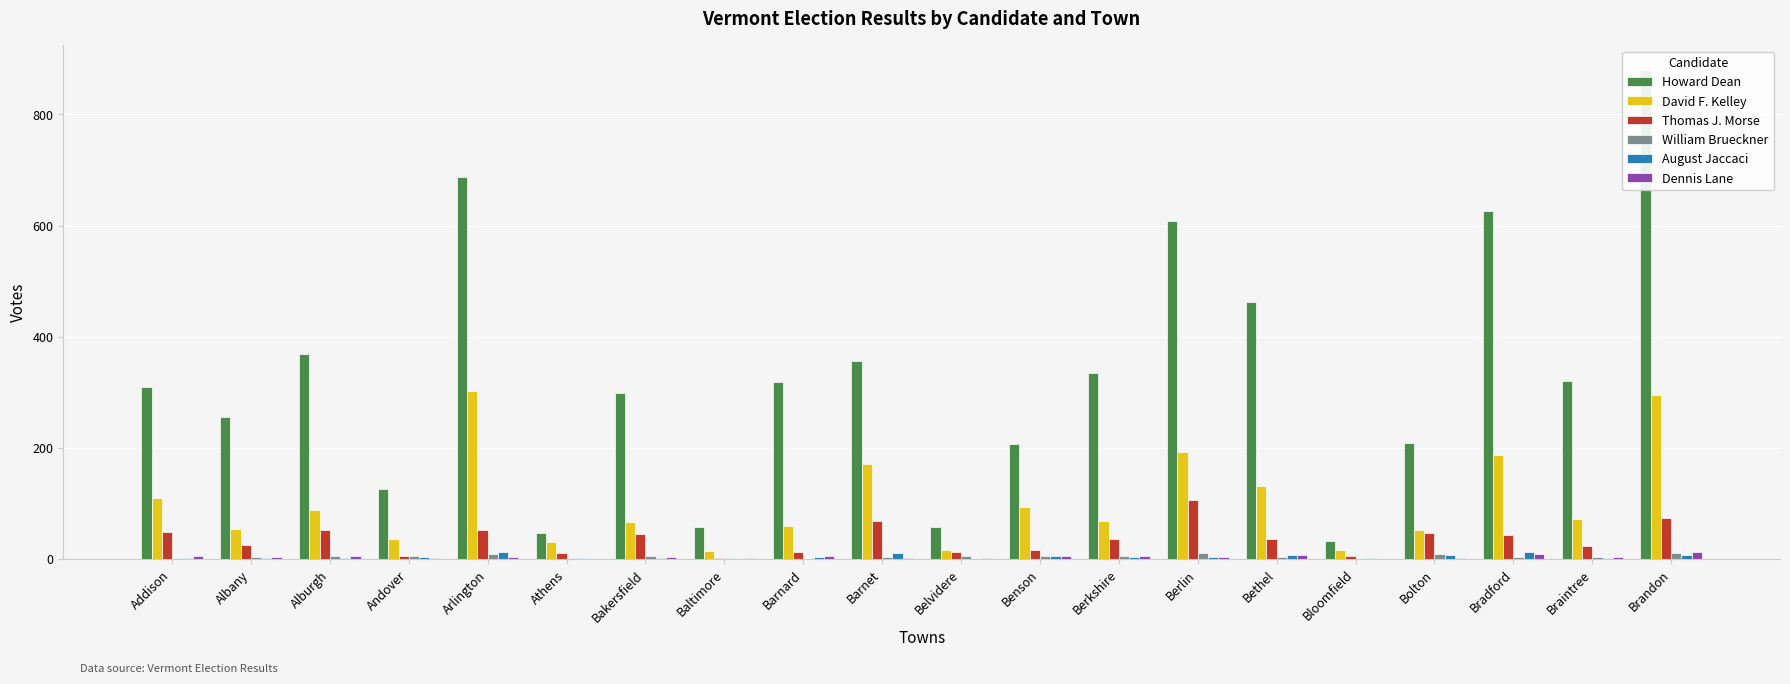

At how many categories does at least one series exceed 75?

16